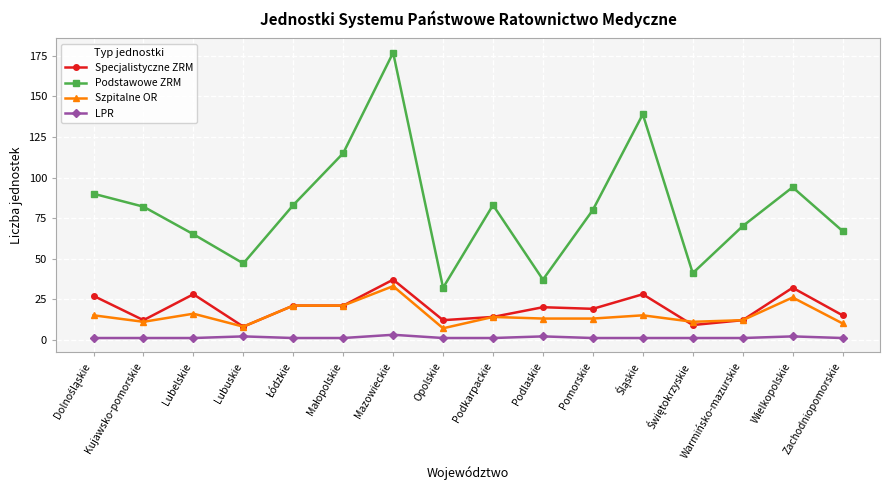

Rank the series by their maximum value, from lowest to highest.

LPR, Szpitalne OR, Specjalistyczne ZRM, Podstawowe ZRM